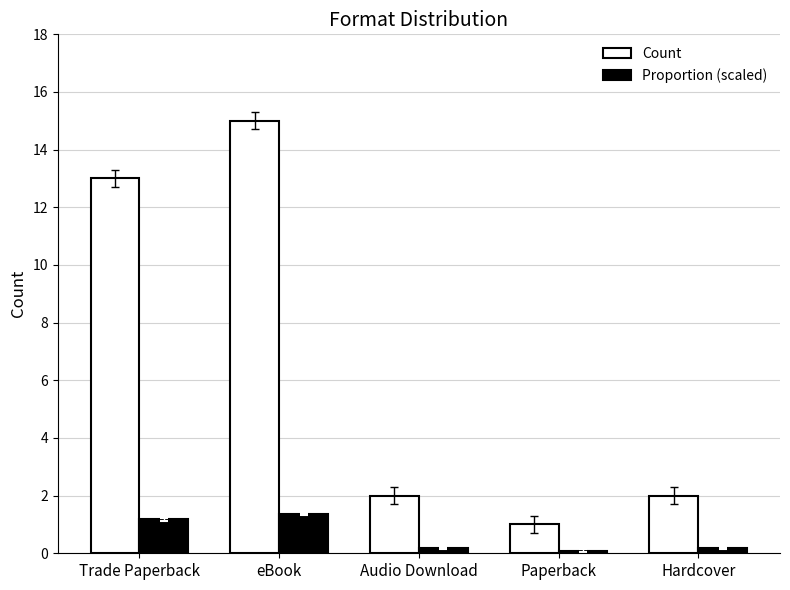

Which series has the largest range (max minus min)?

Count